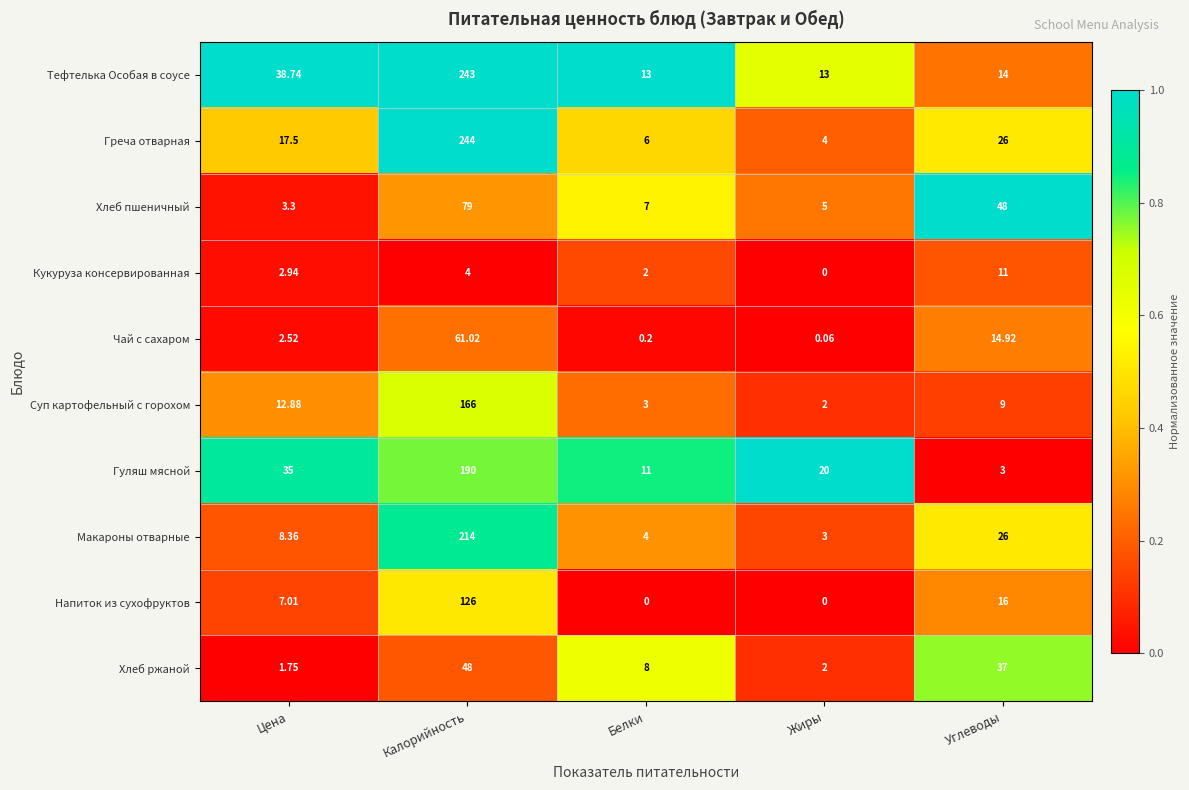

At which category is the sum across all series the highest?

Калорийность